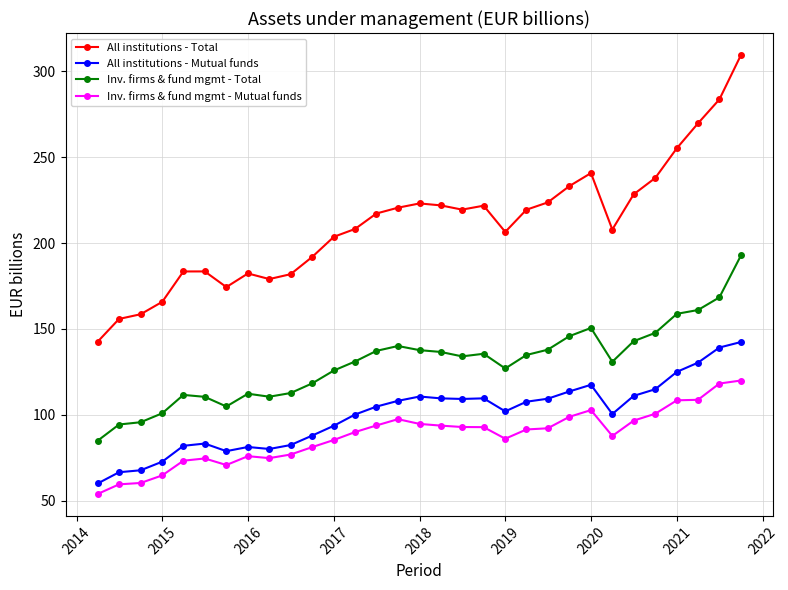

What is the maximum value shown in the chart?

309.6